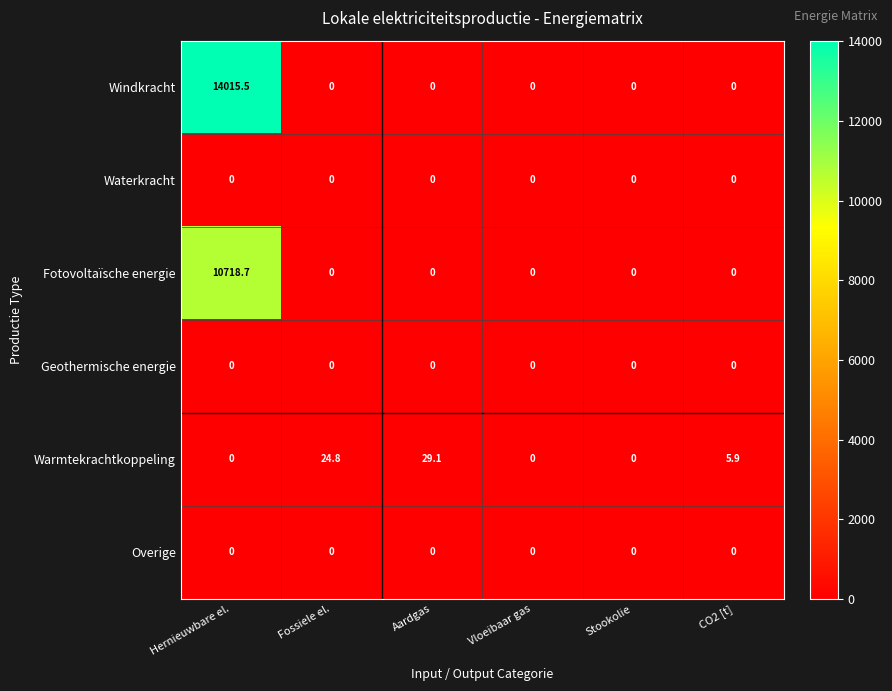

Is it true that Warmtekrachtkoppeling equals 0.0 at Vloeibaar gas?

True